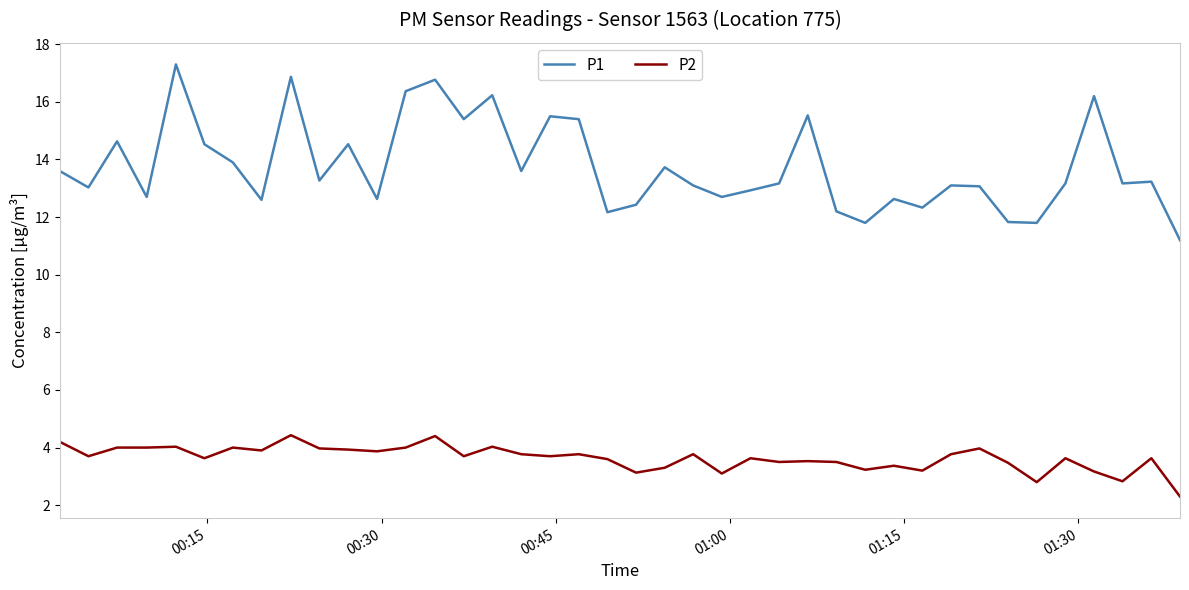

What is the smallest value displayed?

2.3